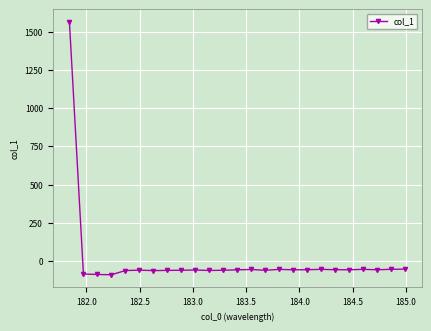

What is the value of the 1st point from the left?

1563.1